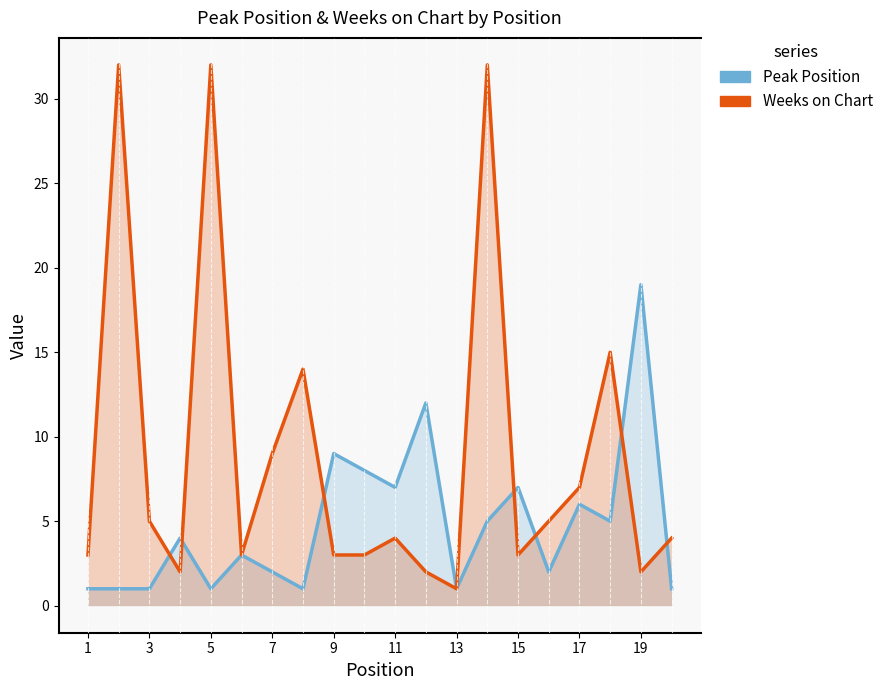

How many categories are shown in the chart?

20